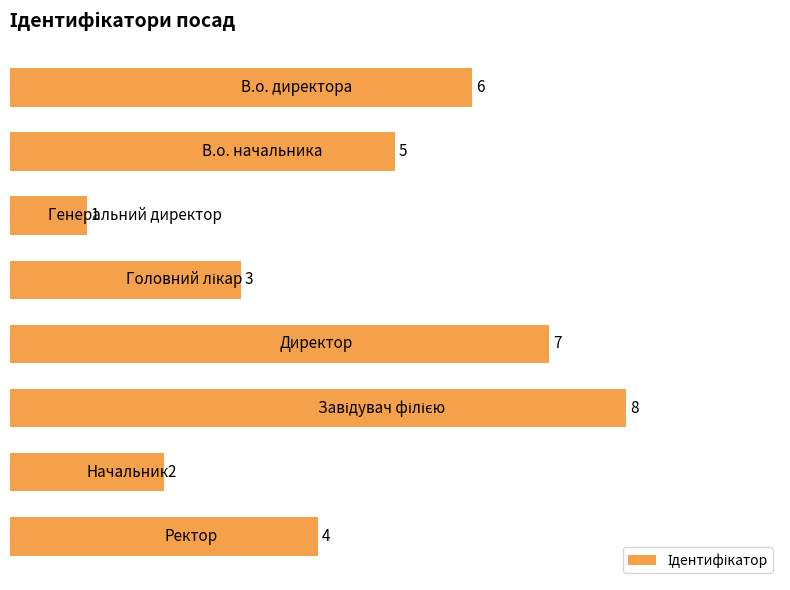

What is the greatest value displayed?

8